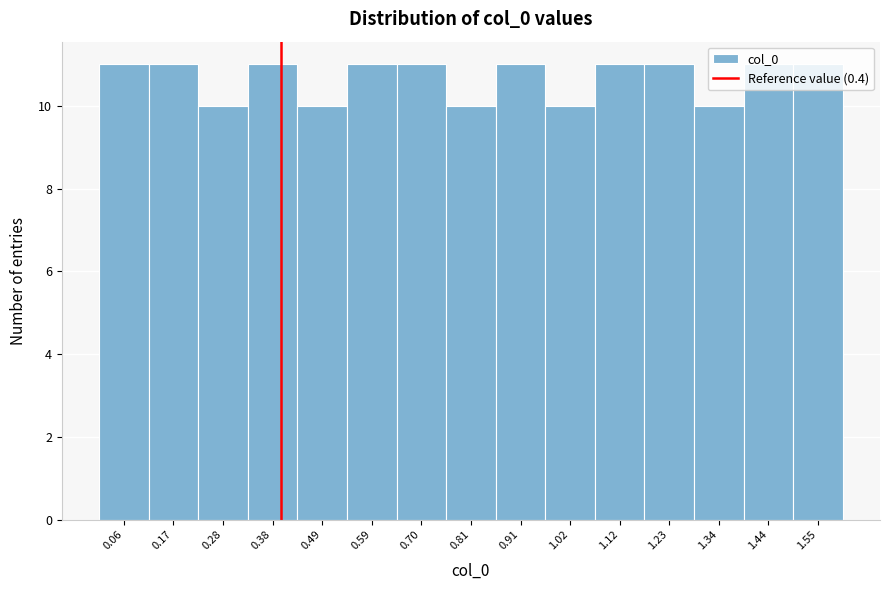

How tall is the bar that spans 0.752 to 0.858 on the x-axis? Neither the bar edges nor the heights are printed on the chart, so give them approximately, as read against the axes.

10